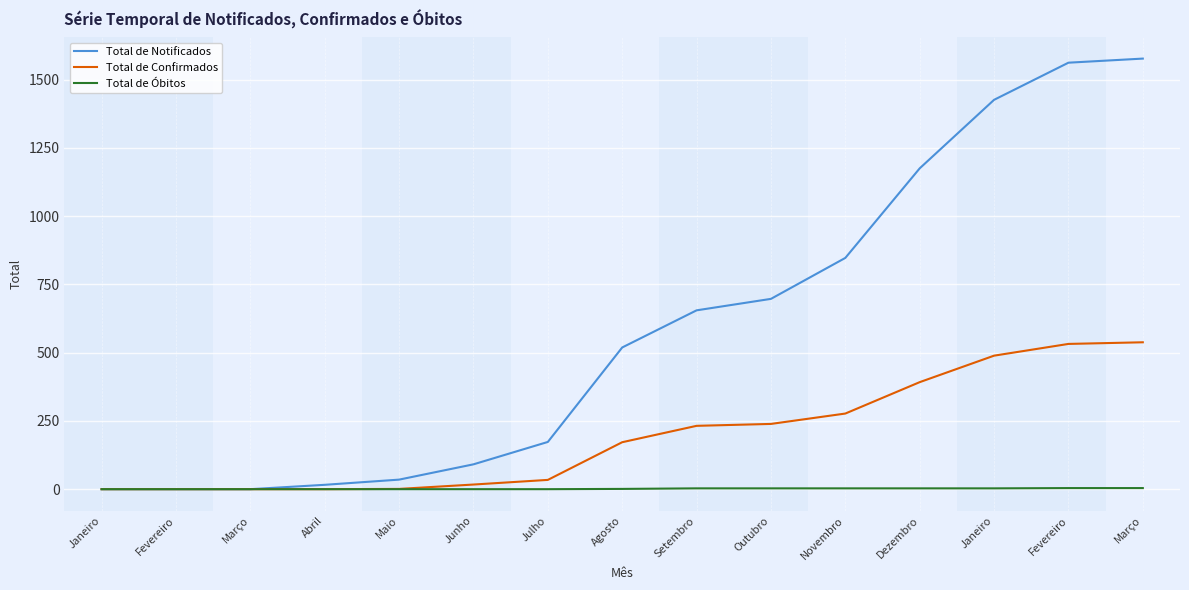

True or false: Total de Notificados has more than 2 interior local peaks.

False